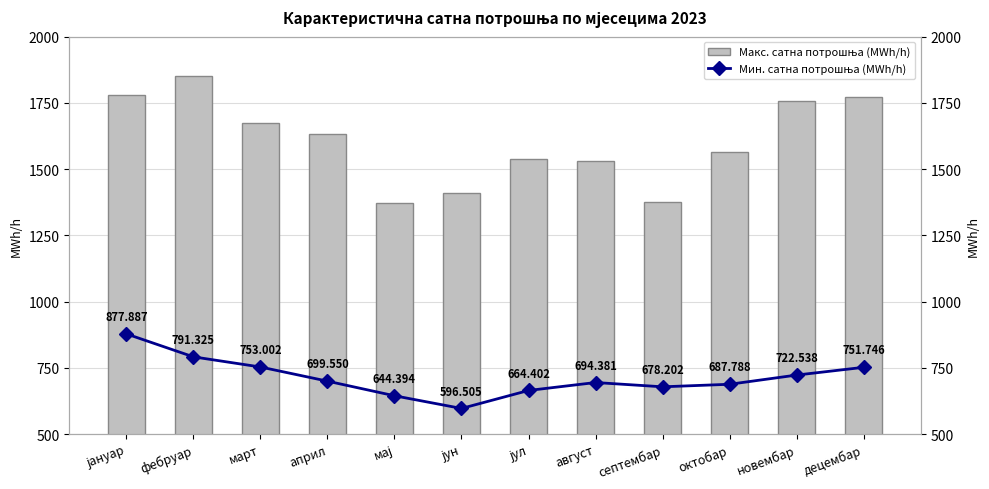

What is the sum of the Макс. сатна потрошња (MWh/h) values at фебруар and април?

3484.2